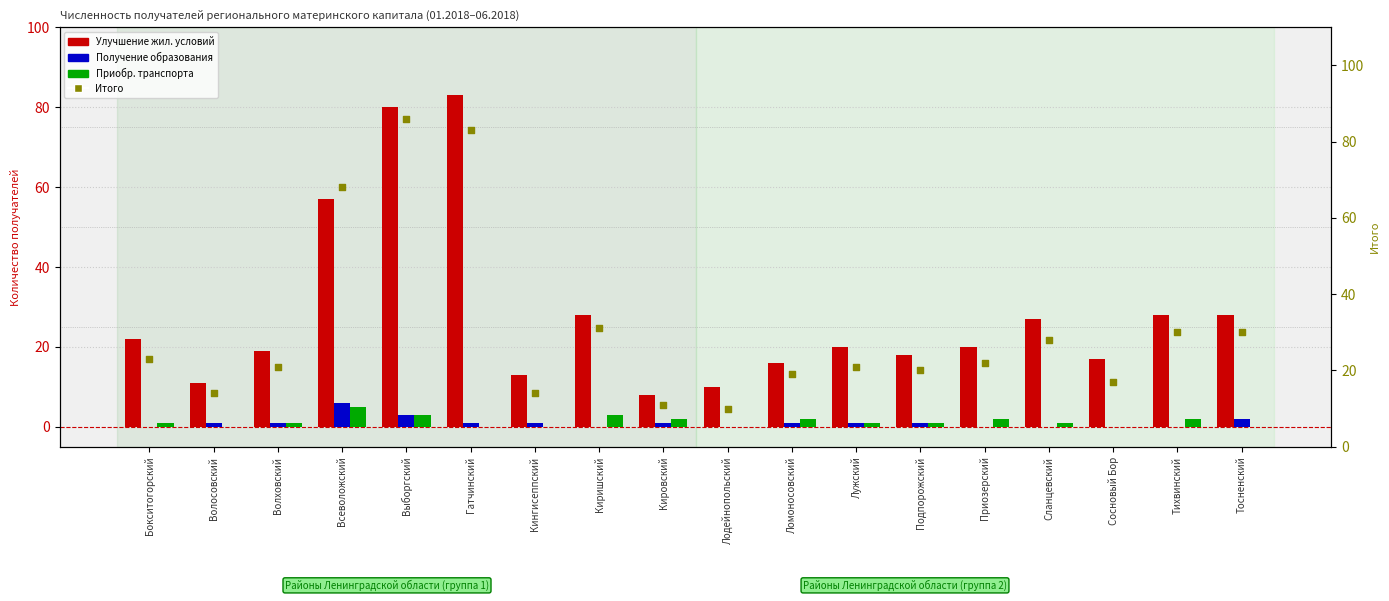

Which series contains the lowest Y value?

Получение образования